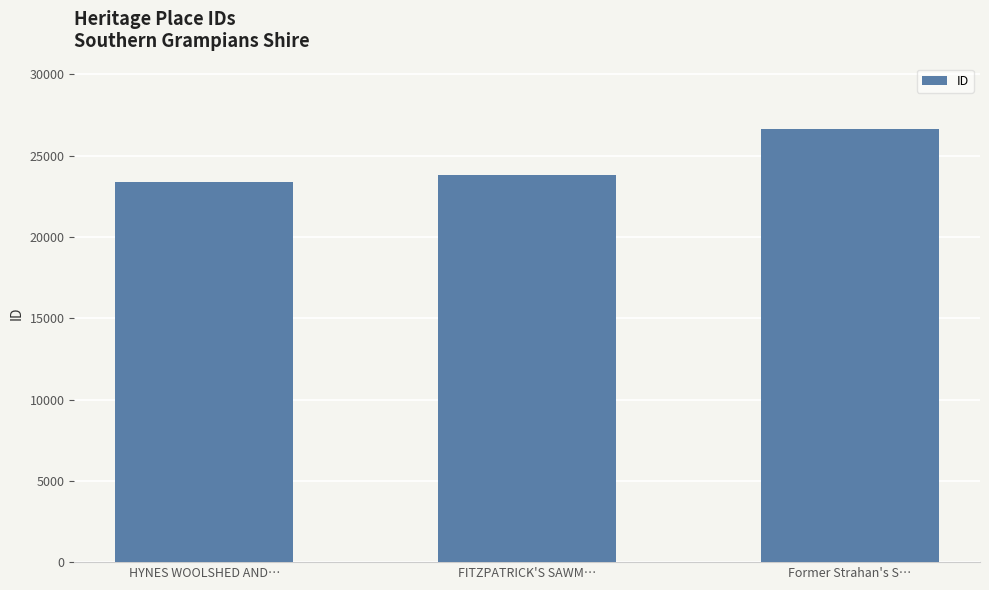

What is the difference between the values at FITZPATRICK'S SAWM… and Former Strahan's S…?

2878